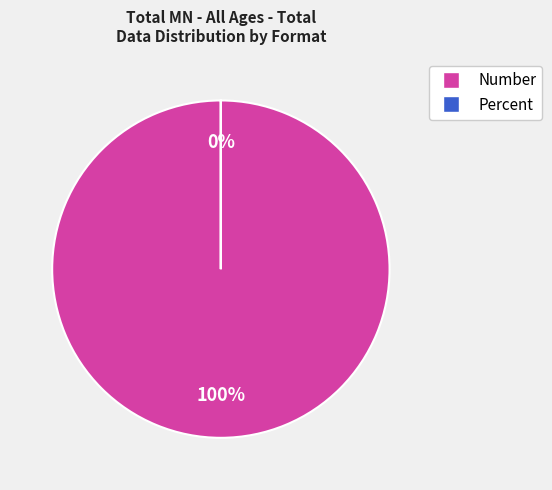

Is it true that 2013 is 31% of the pie?

False